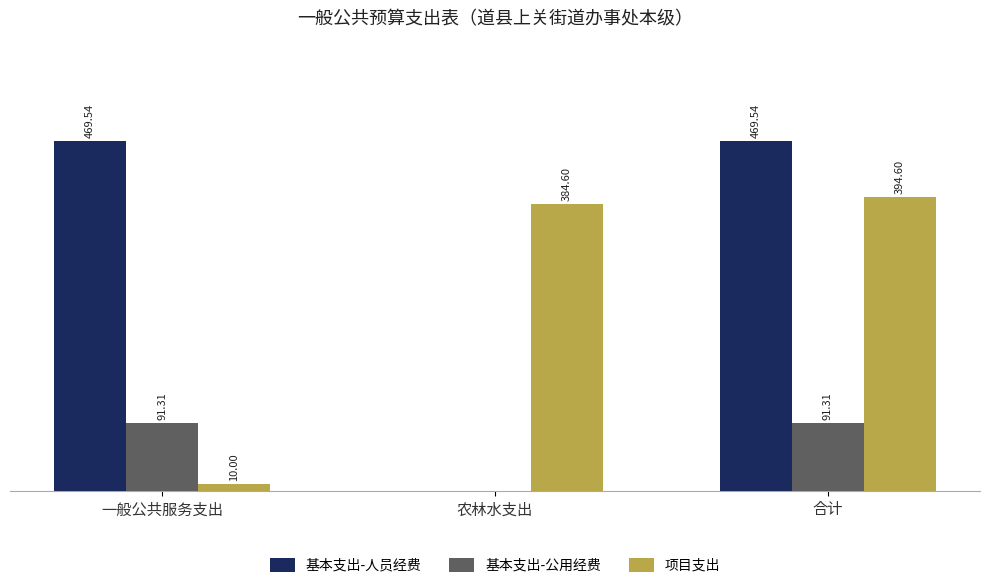

What are all the series names shown in the legend?

基本支出-人员经费, 基本支出-公用经费, 项目支出